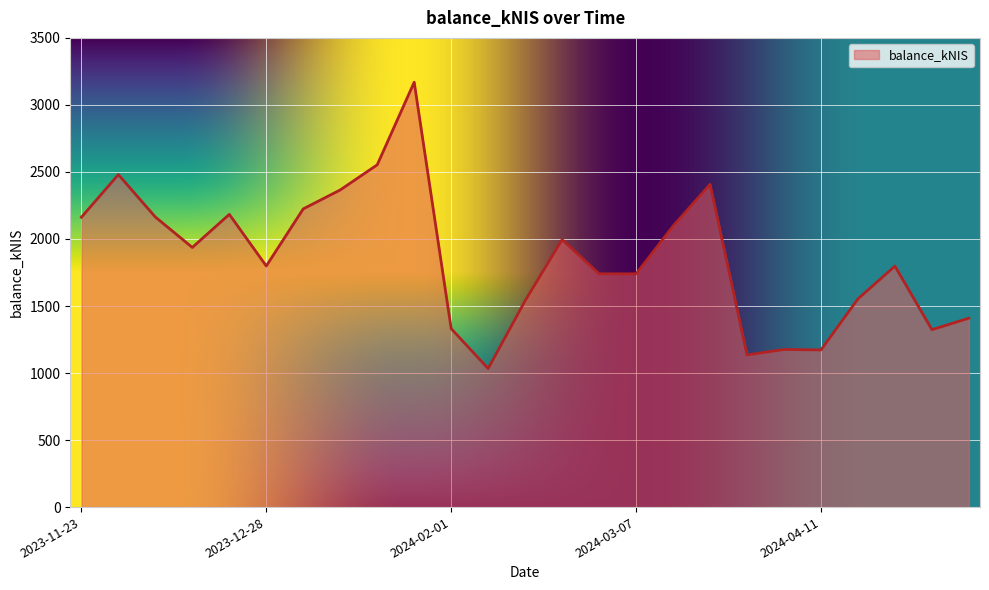

What is the smallest value displayed?

1033.3